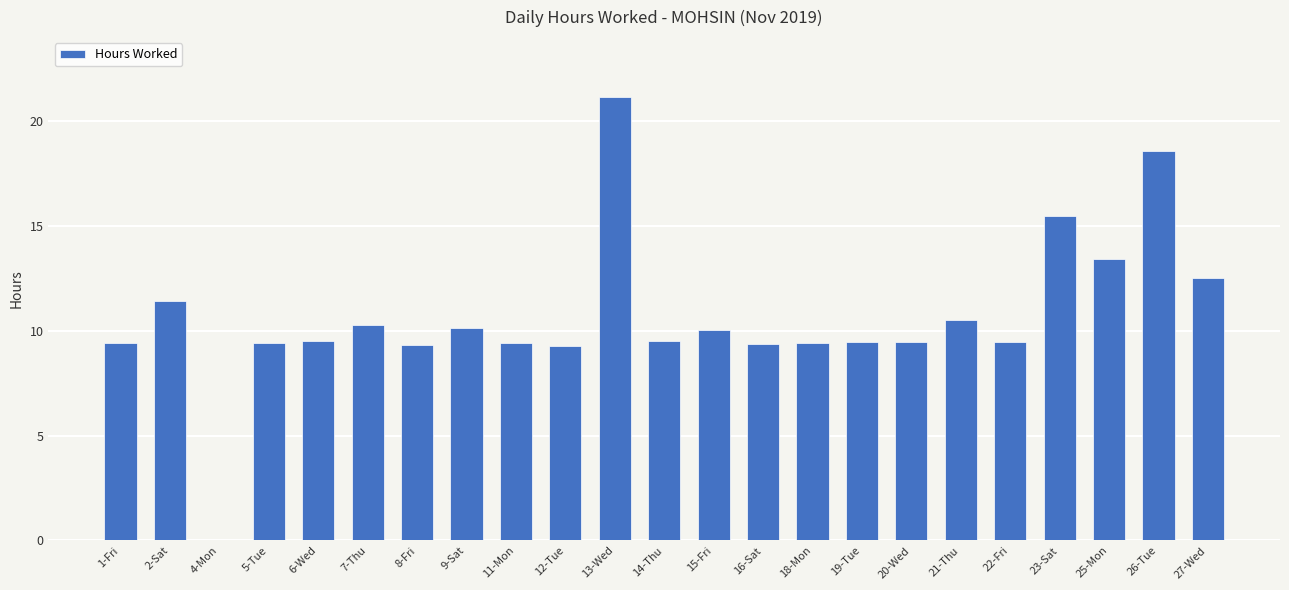

Count the number of categories in the chart.

23